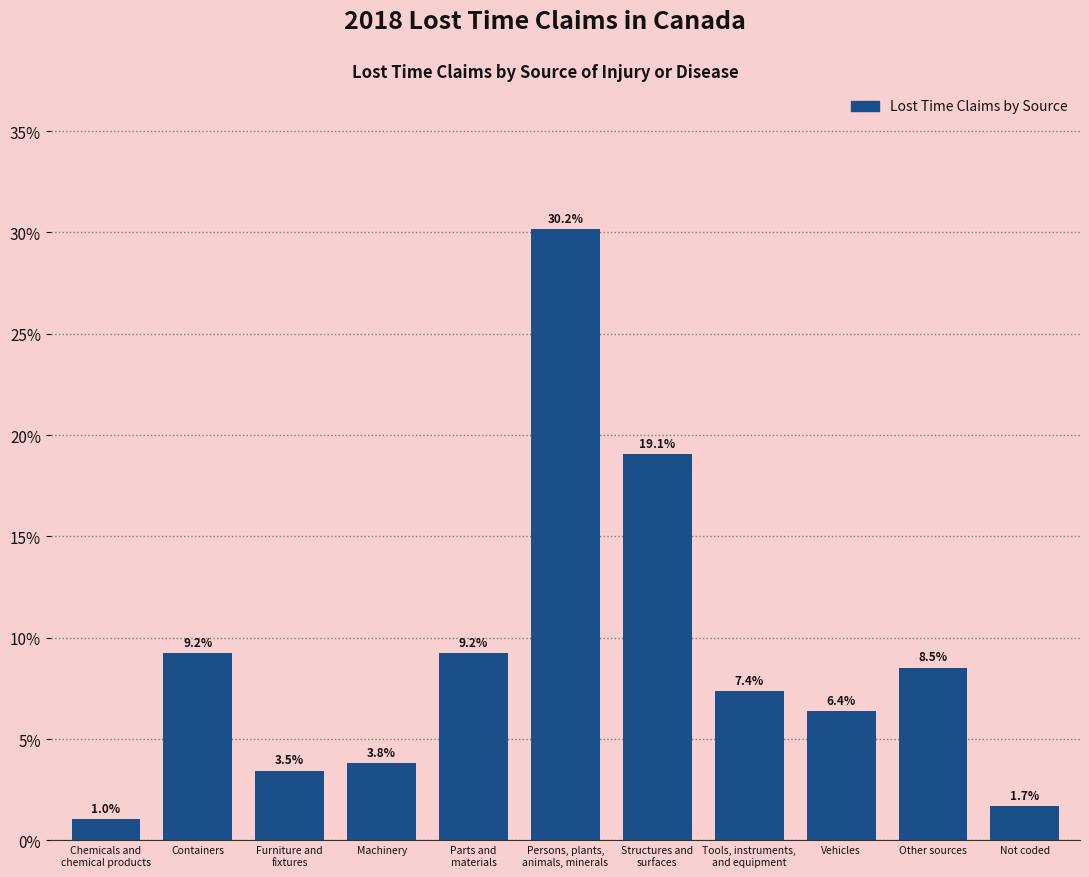

Reading right to left, transcribe all the data shown in this chart.

1.7	8.5	6.4	7.4	19.1	30.2	9.2	3.8	3.5	9.2	1.0